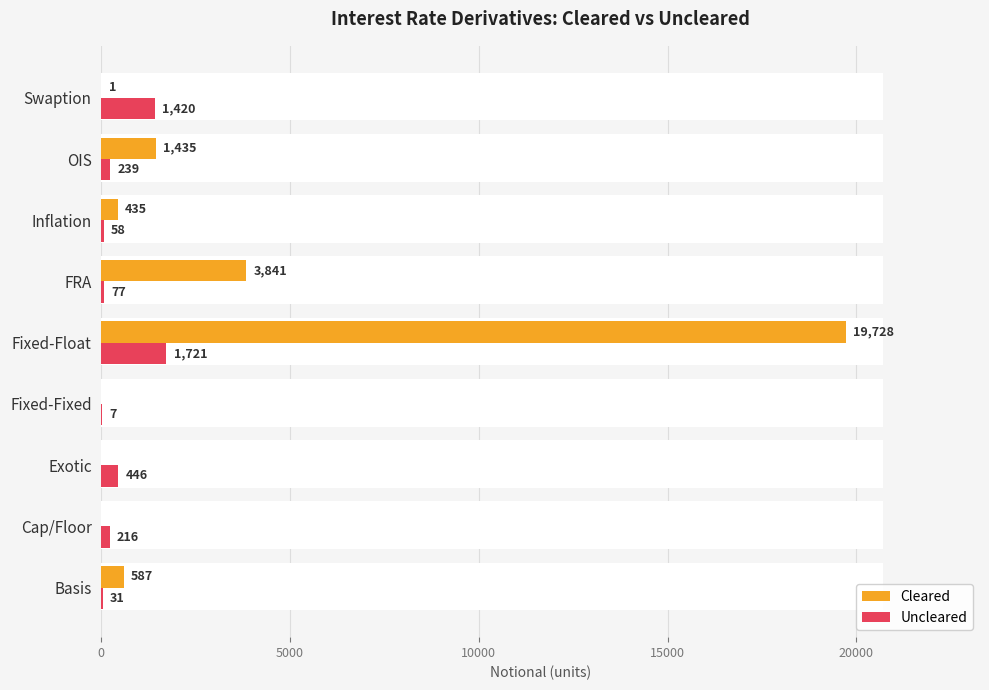

How many bars are there in total?

18